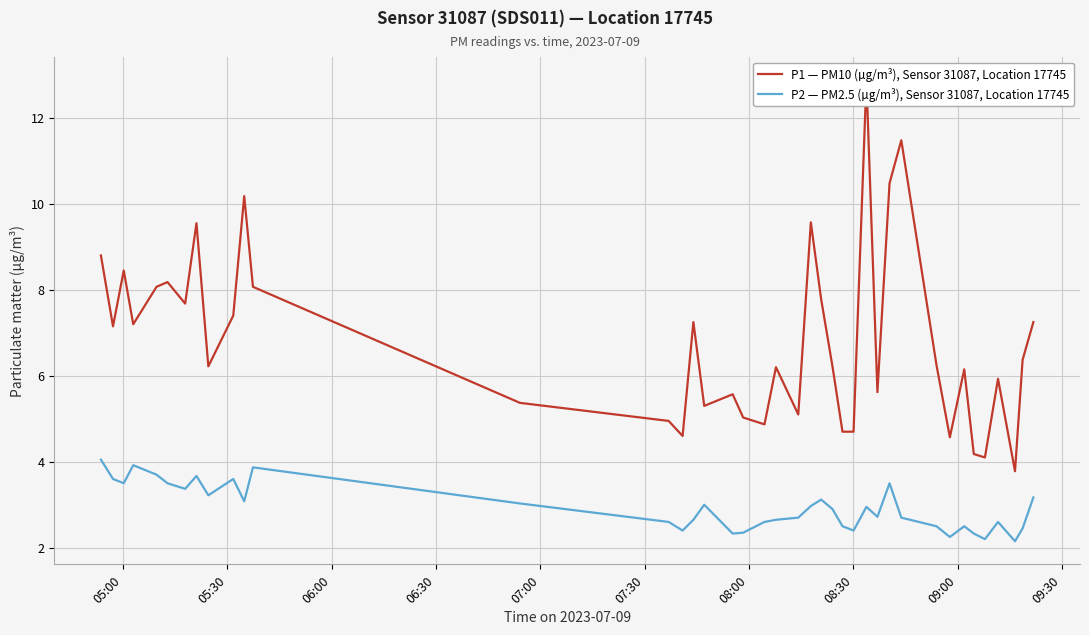

What is the value of the P2 — PM2.5 (µg/m³), Sensor 31087, Location 17745 point at the 36th from the left?

2.2